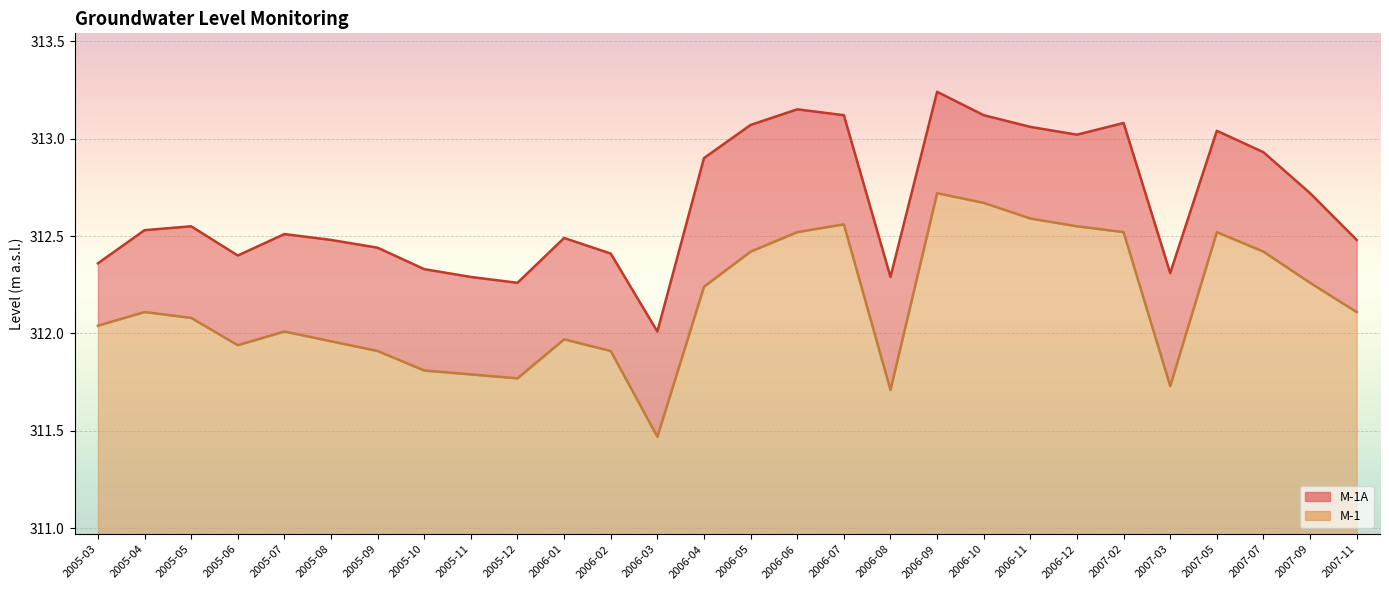

True or false: M-1A has a value of 313.1 at 2006-05.

True